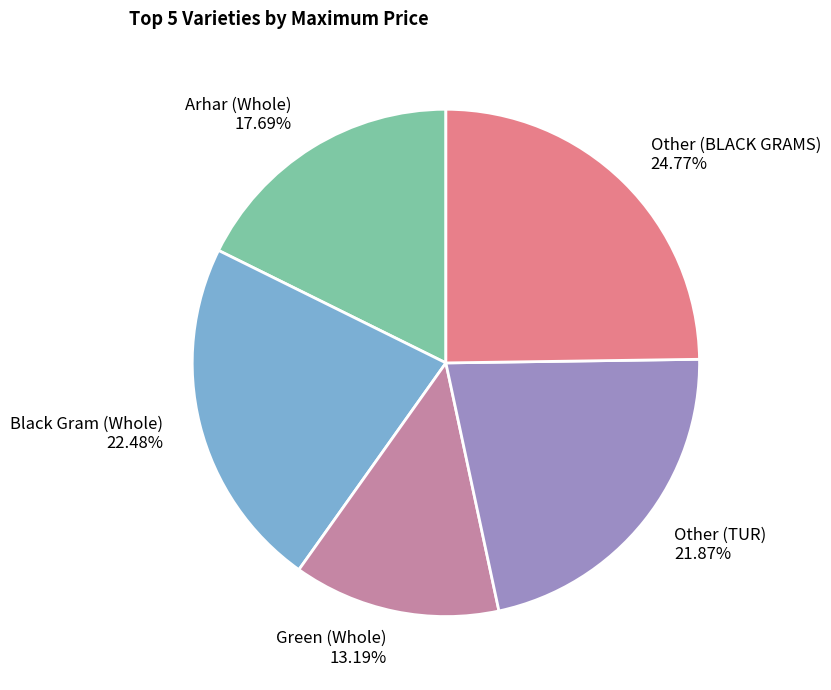

To the nearest percent, what portion does Other (TUR) represent?

22%